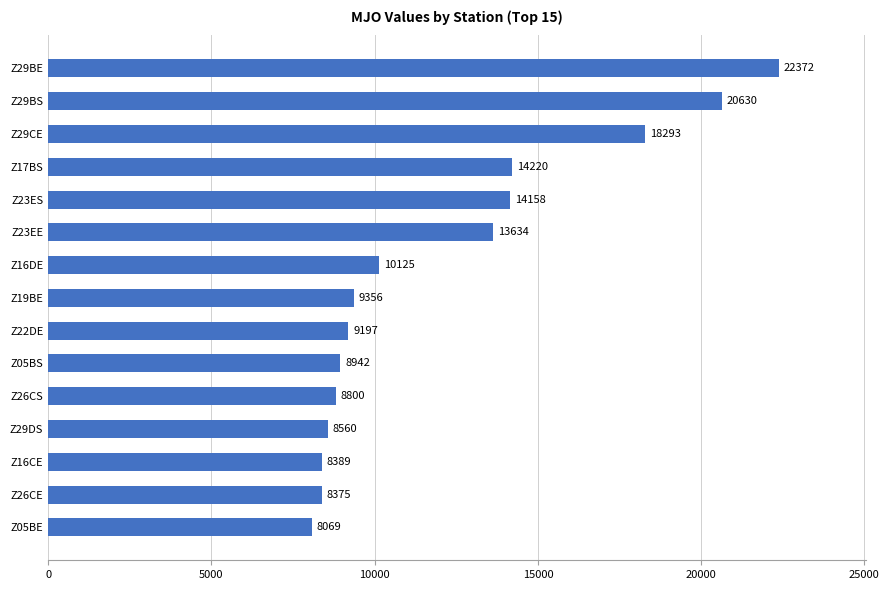

The value at Z29BS is 7143. True or false?

False